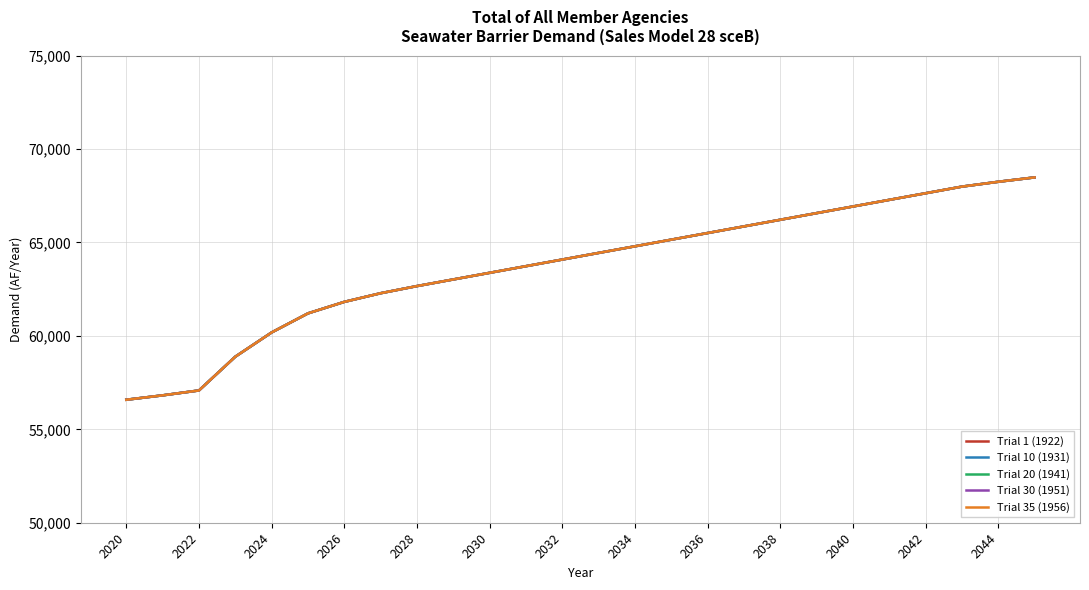

Is this an area chart (filled region under the line)?

No